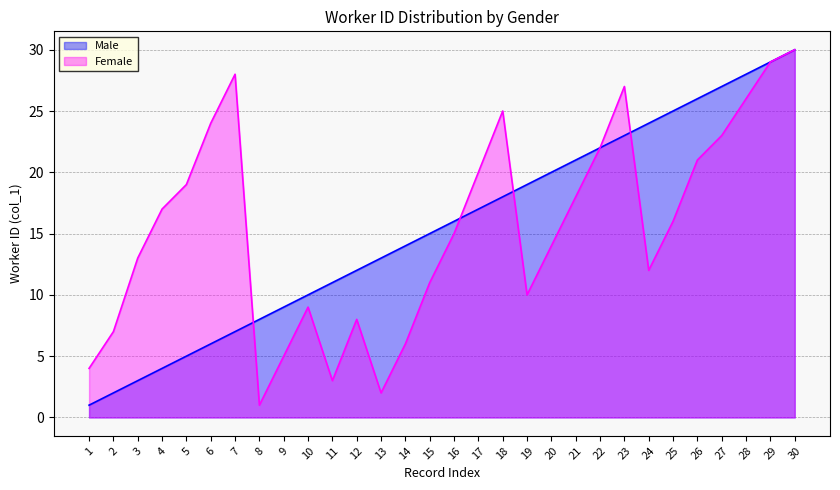

Which series has the largest range (max minus min)?

Male